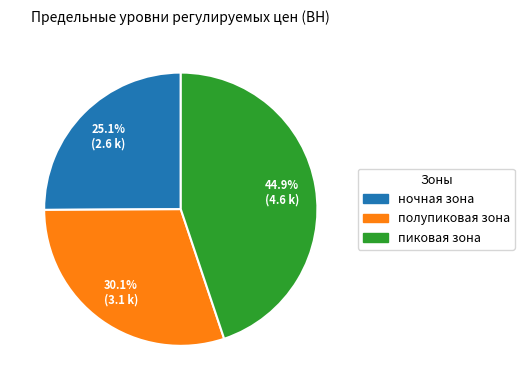

Is пиковая зона the majority of the pie?

No